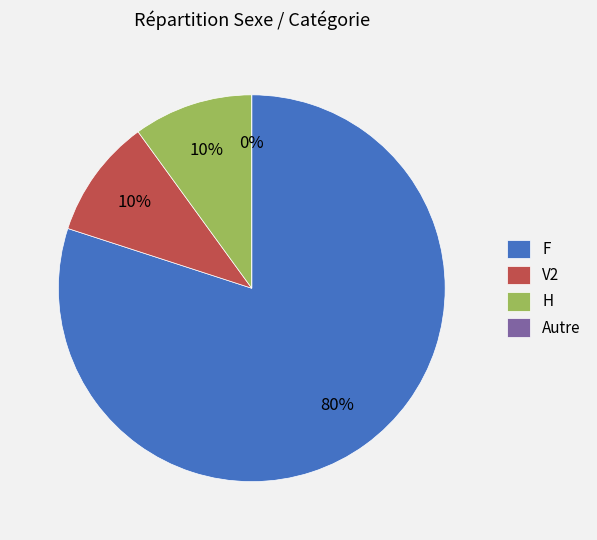

To the nearest percent, what is the average slice percentage?

25%